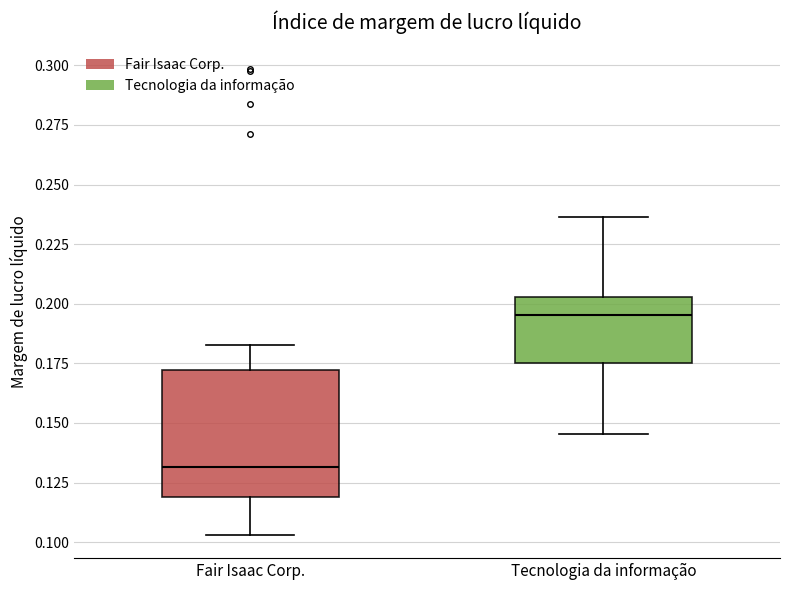

Reading left to right, transcribe this box plot: for each box, give where its median line is, the range the box spans, and where its two whiskers end, as read against the y-axis. The values are not printed on the chart, so give them approximately, as read against the axis.

Fair Isaac Corp.: median 0.130, box 0.120 to 0.170, whiskers 0.105 to 0.185
Tecnologia da informação: median 0.195, box 0.175 to 0.205, whiskers 0.145 to 0.235